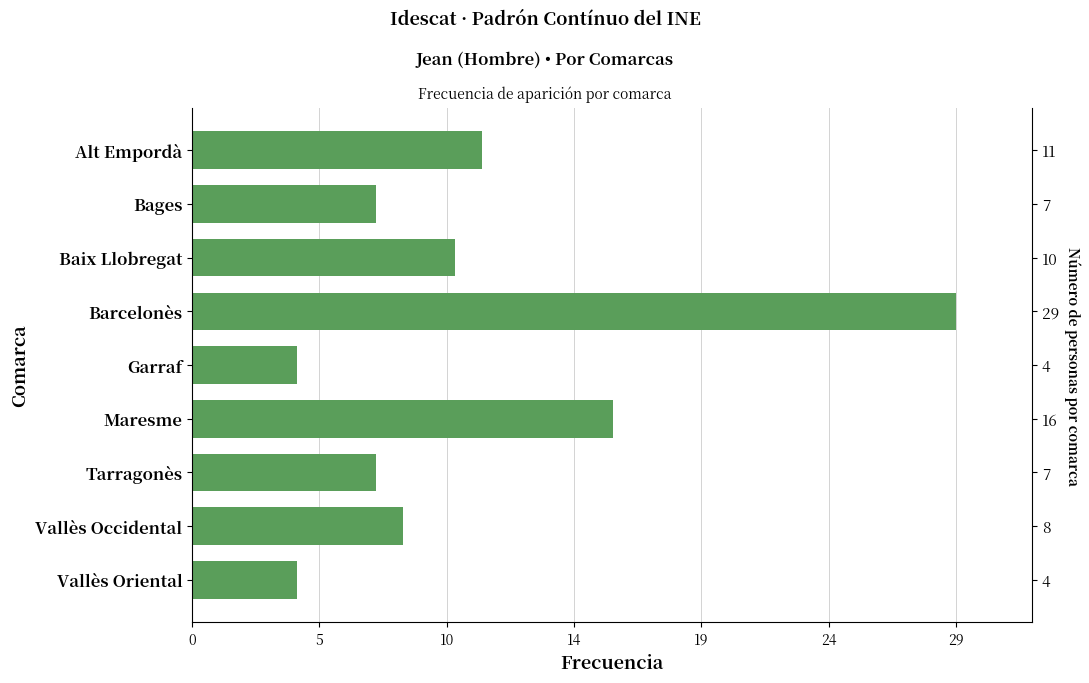

What is the value of the 6th bar from the left?

16